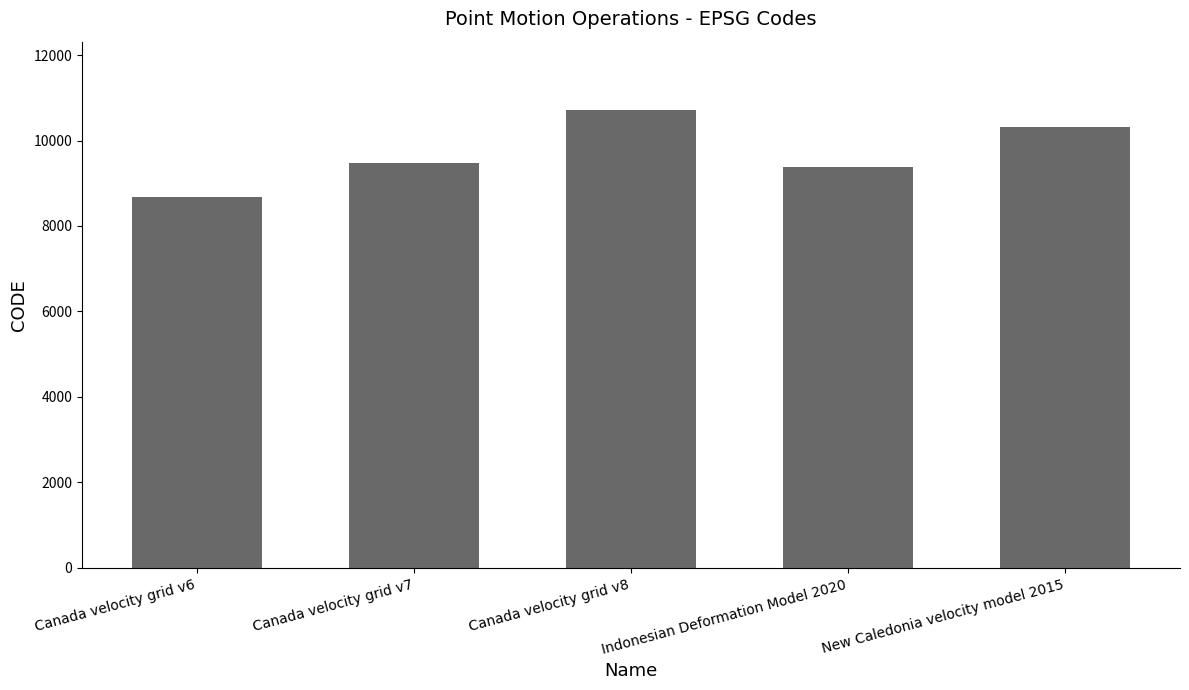

What is the ratio of the value at Canada velocity grid v8 to the value at New Caledonia velocity model 2015?

1.0